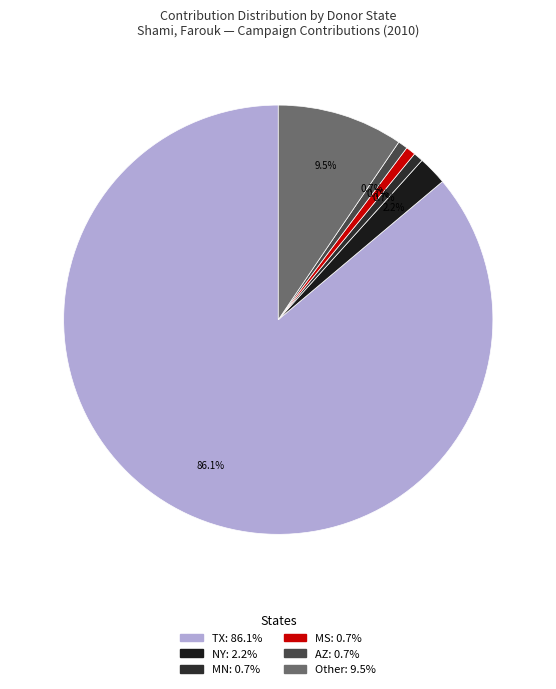

What is the change in value from TX to NY?

-115